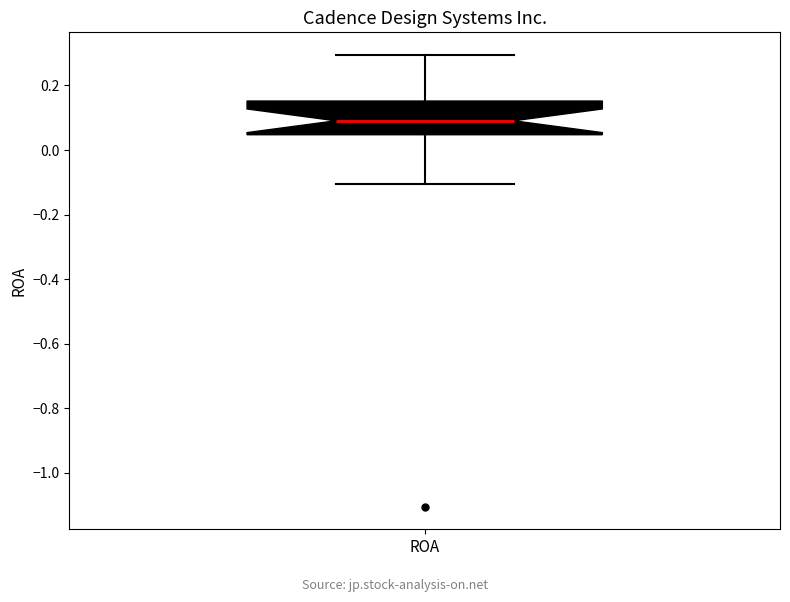

Read this box plot against the y-axis: the position of the median line, the range covered by the box, and the ends of both whiskers. The values are not printed on the chart, so give them approximately, as read against the axis.

median 0.10, box 0.04 to 0.16, whiskers -0.10 to 0.30